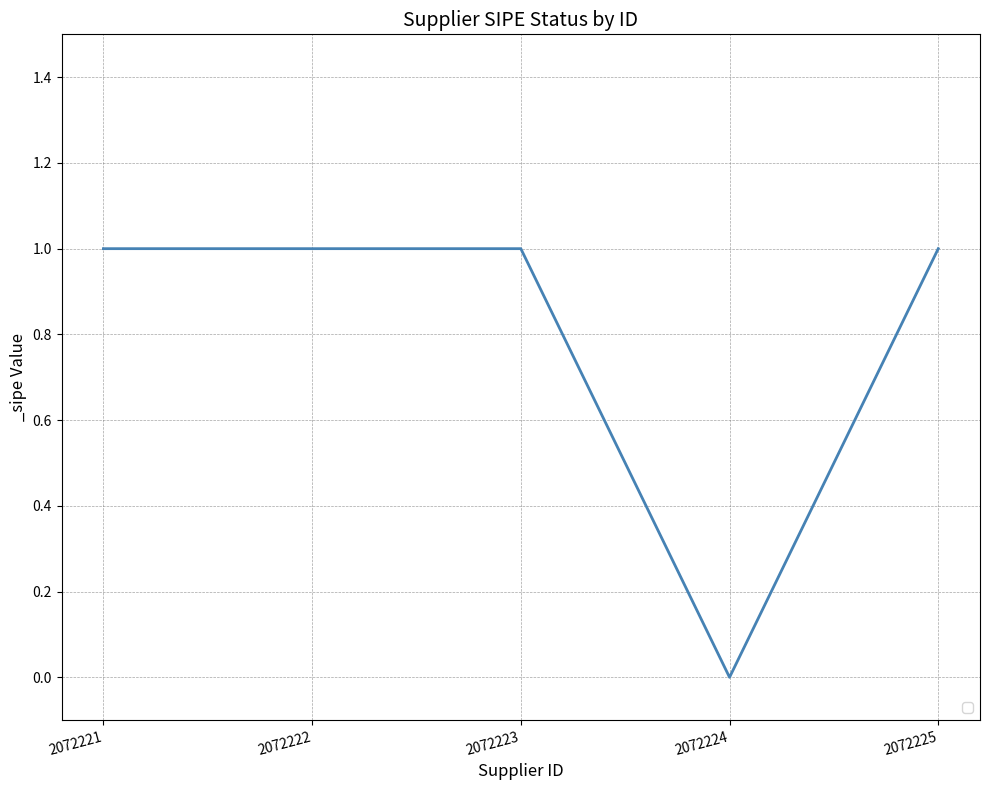

How many distinct data groups are displayed?

1